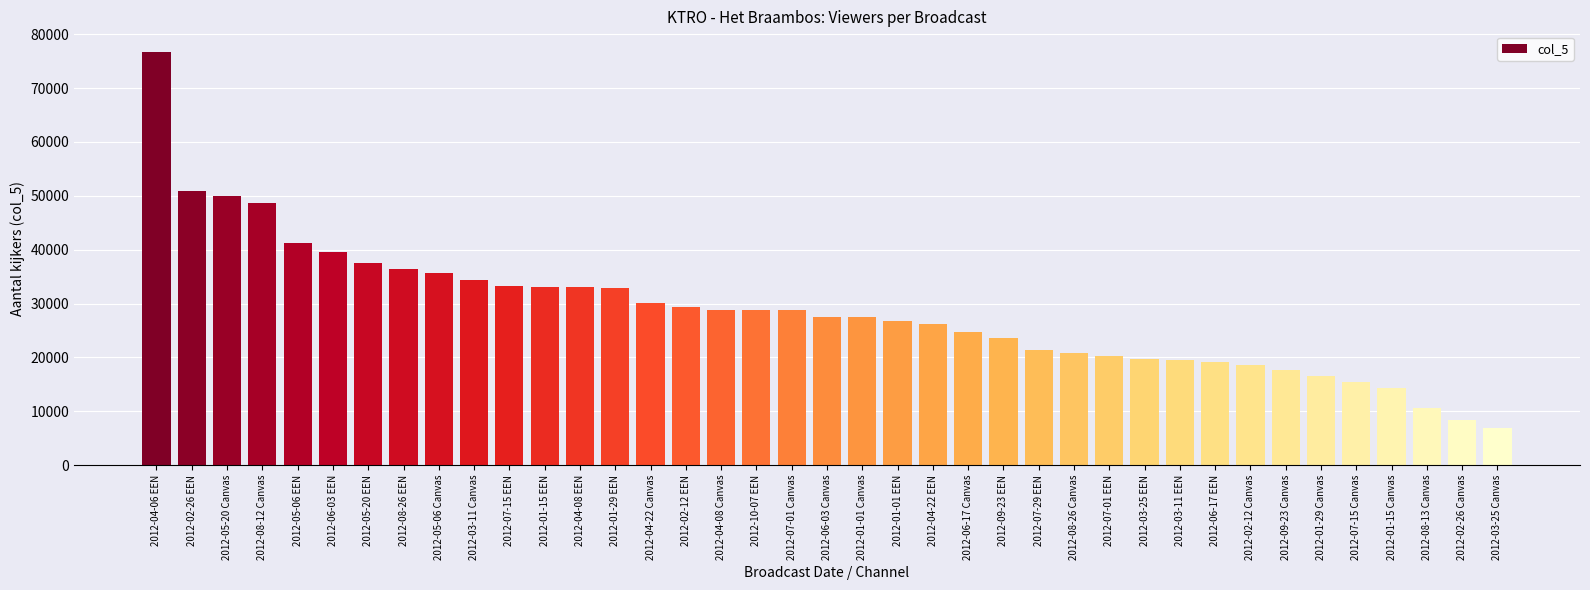

How many series are shown in this chart?

1